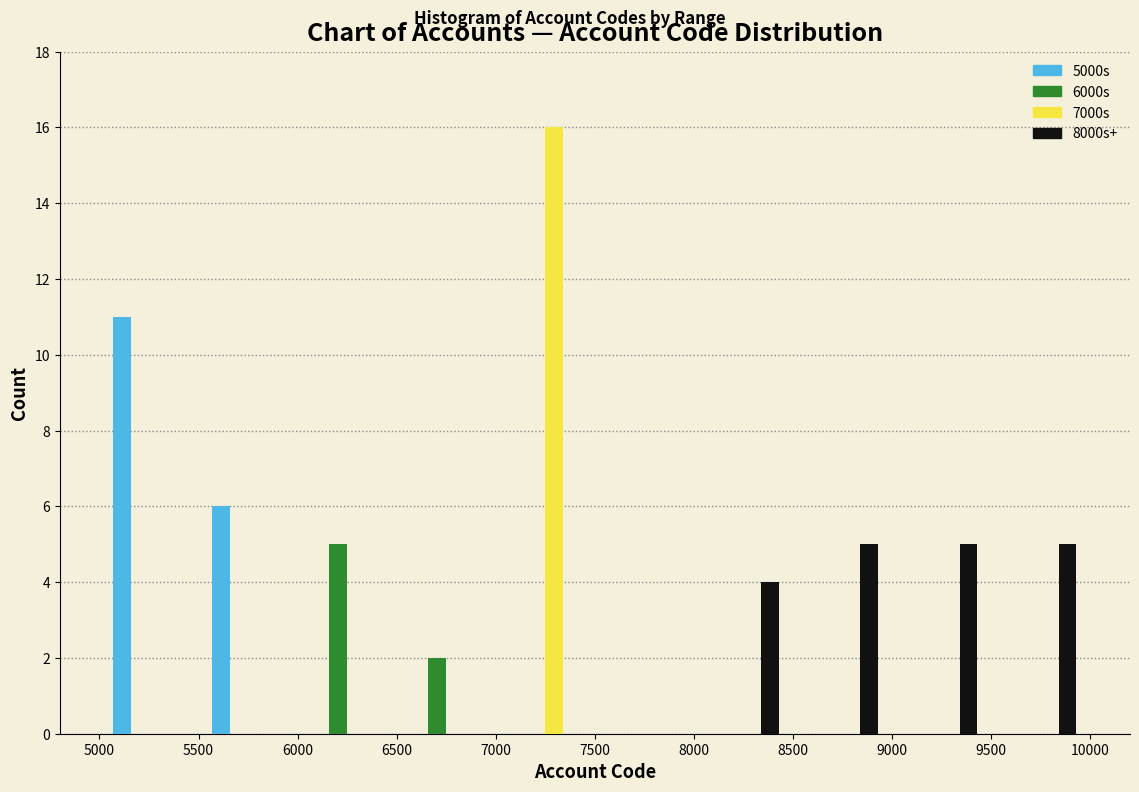

Reading left to right, list every range on the x-axis with the height of the bar of each series over it. The values are not printed on the chart, so give them approximately, as read against the axis.

5000 to 5500: 5000s=11	6000s=0	7000s=0	8000s+=0
5500 to 6000: 5000s=6	6000s=0	7000s=0	8000s+=0
6000 to 6500: 5000s=0	6000s=5	7000s=0	8000s+=0
6500 to 7000: 5000s=0	6000s=2	7000s=0	8000s+=0
7000 to 7500: 5000s=0	6000s=0	7000s=16	8000s+=0
7500 to 8000: 5000s=0	6000s=0	7000s=0	8000s+=0
8000 to 8500: 5000s=0	6000s=0	7000s=0	8000s+=4
8500 to 9000: 5000s=0	6000s=0	7000s=0	8000s+=5
9000 to 9500: 5000s=0	6000s=0	7000s=0	8000s+=5
9500 to 10000: 5000s=0	6000s=0	7000s=0	8000s+=5